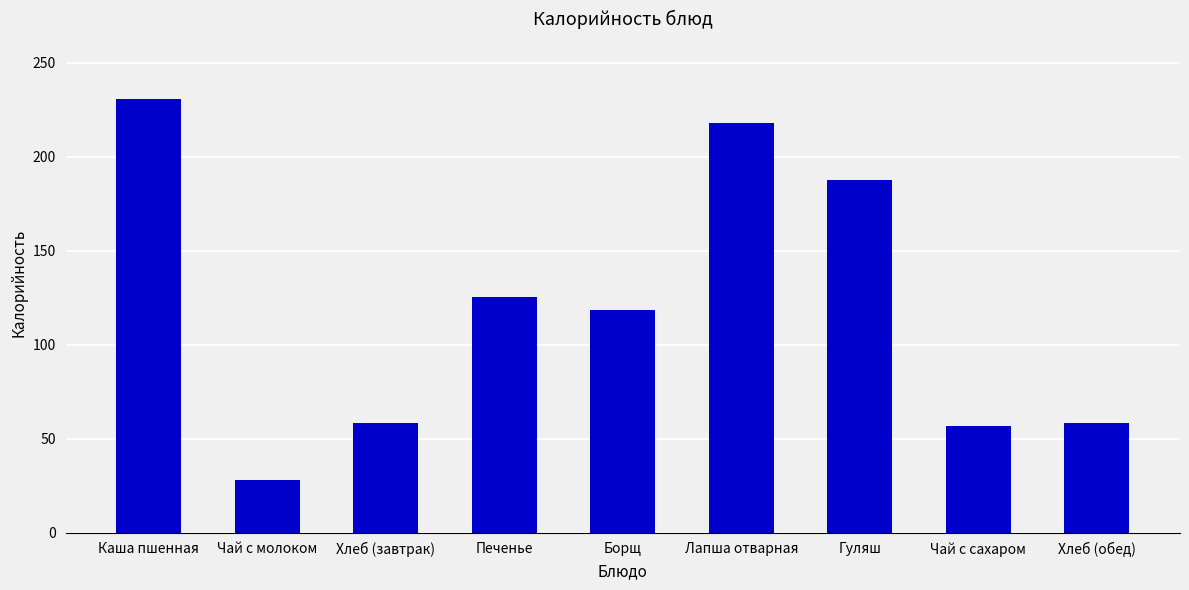

What position from the right is Каша пшенная?

9